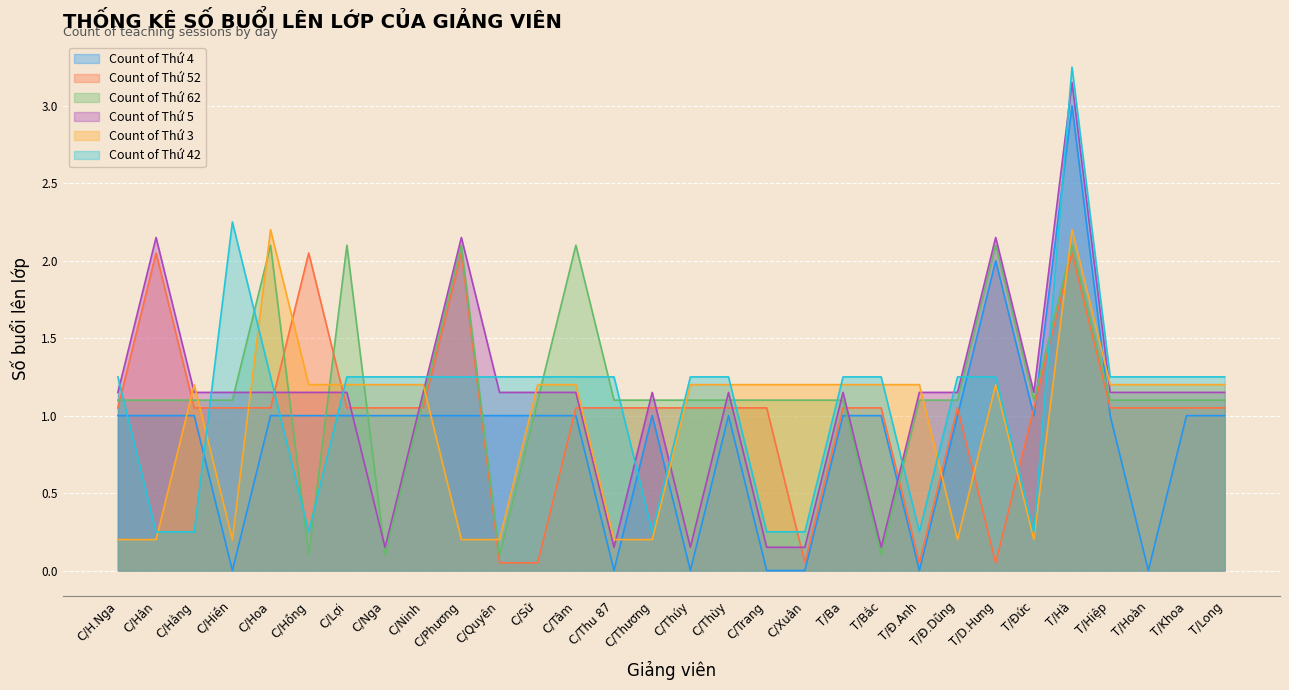

Which category has the lowest value in the Count of Thứ 42 series?

C/Hân